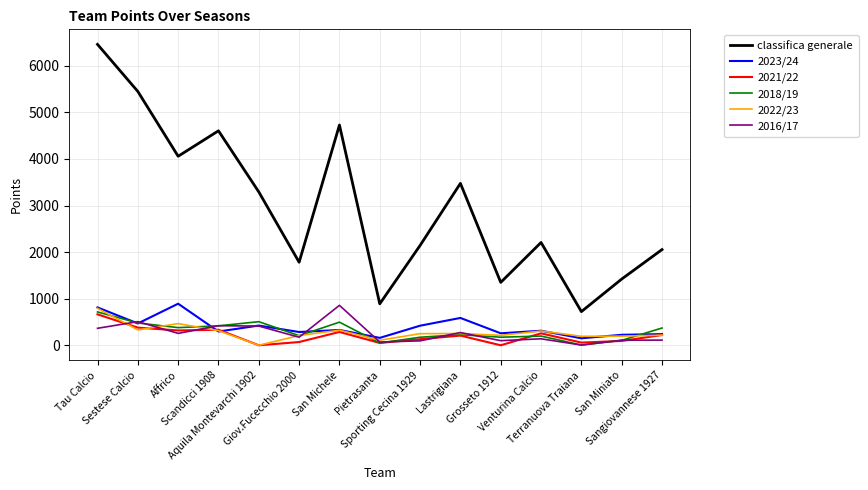

Is this an area chart (filled region under the line)?

No